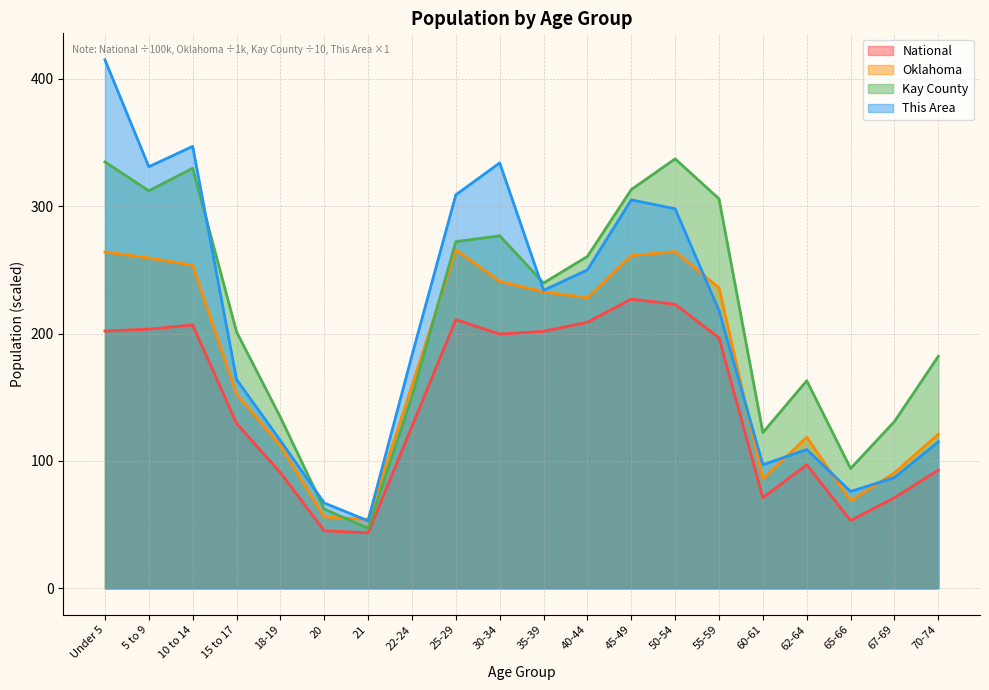

Read the This Area value at 25-29.

309.0